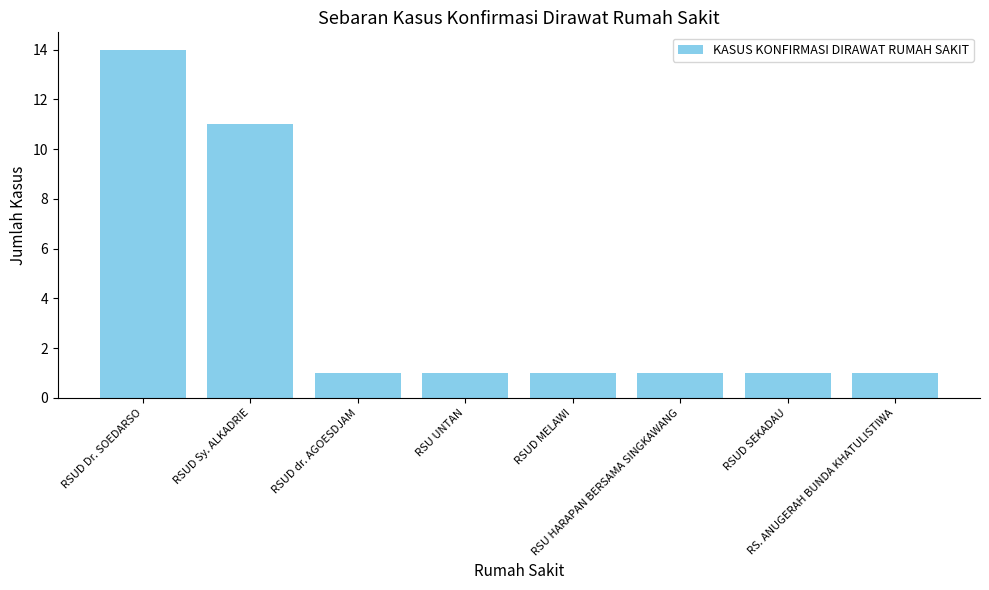

What is the maximum value shown in the chart?

14